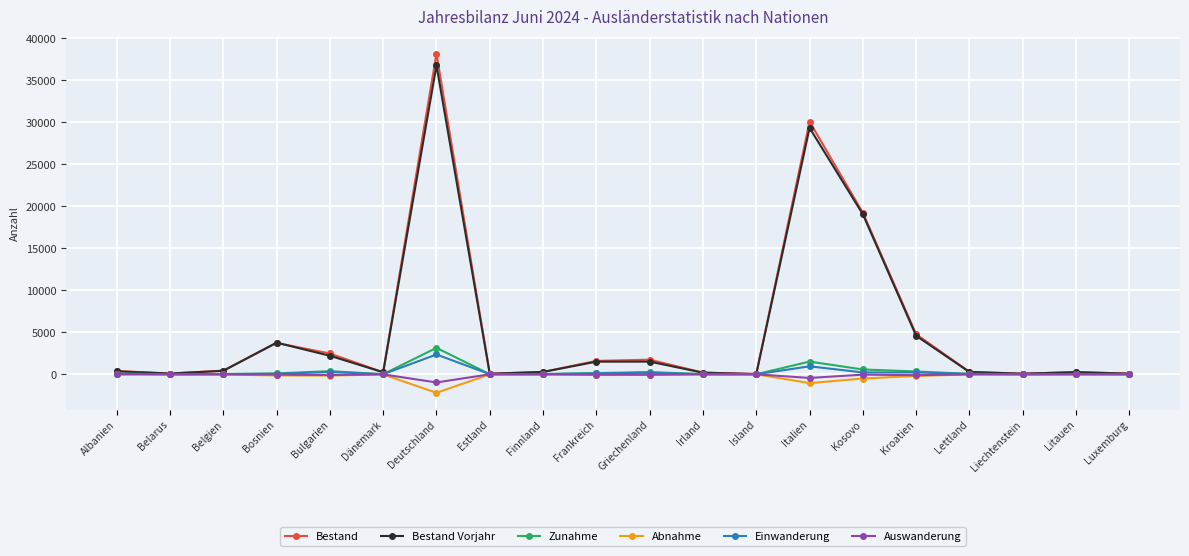

At which category is the sum across all series the highest?

Deutschland